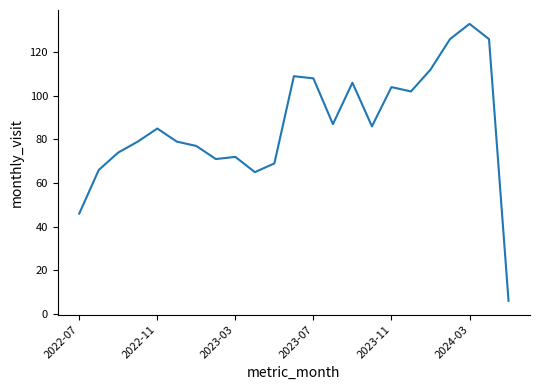

What is the smallest value displayed?

6